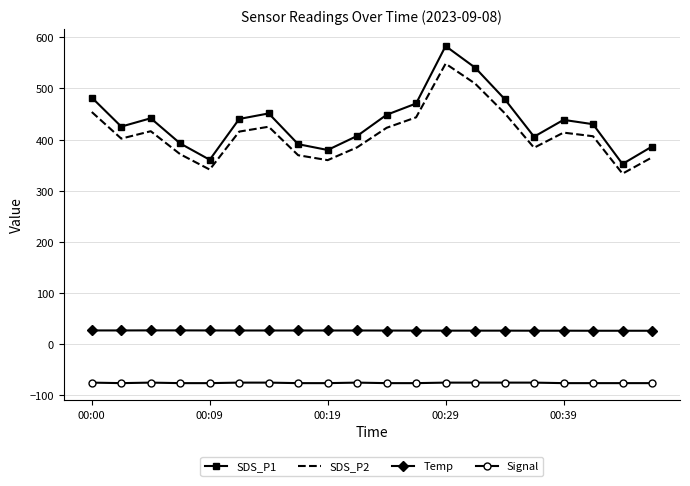

True or false: Temp and Signal cross at least once.

False